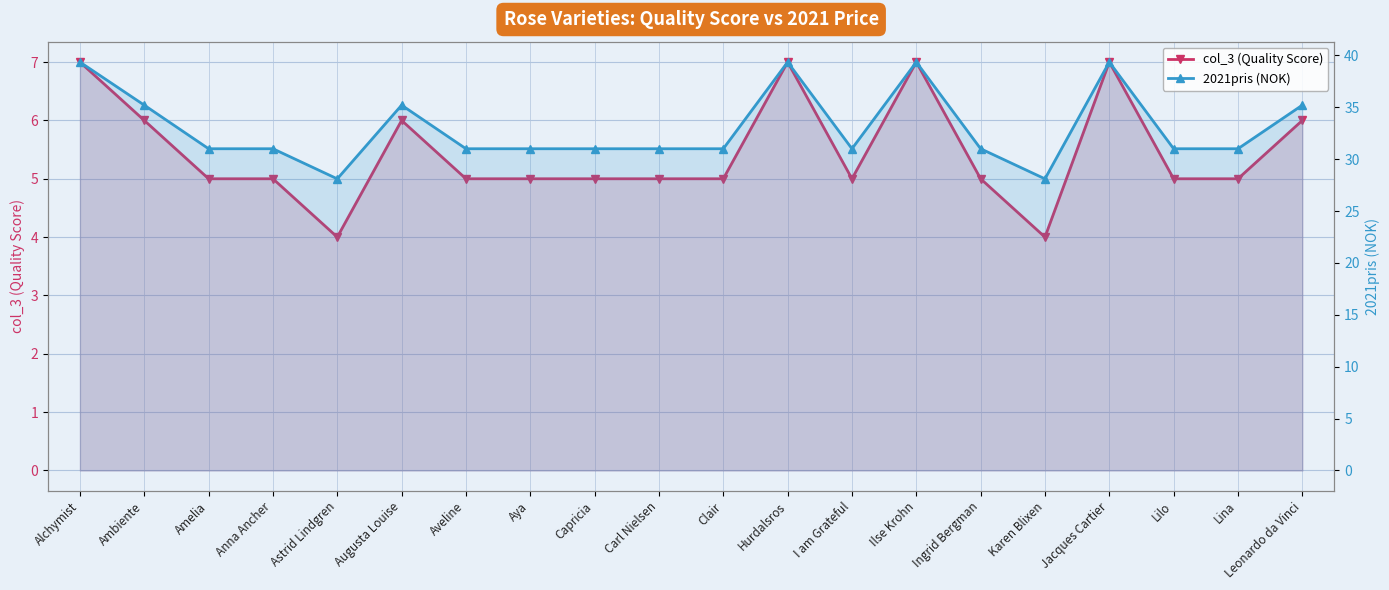

True or false: col_3 (Quality Score) has a value of 2.4 at Karen Blixen.

False